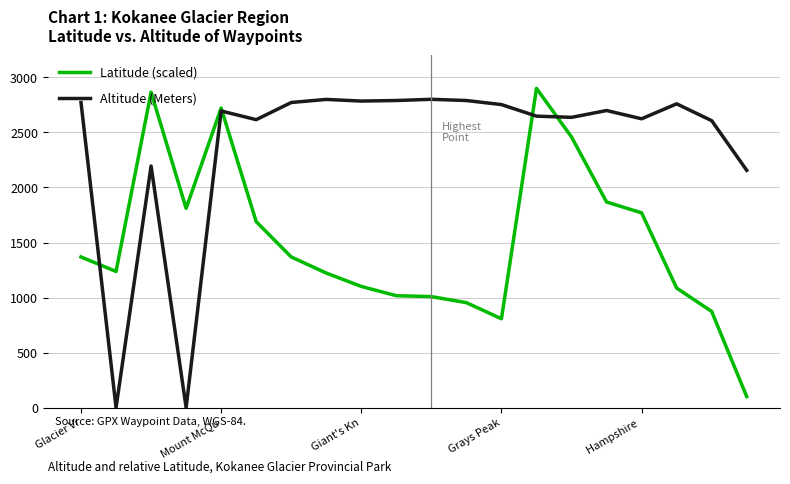

List the series in order of their overall mean, lowest first.

Latitude (scaled), Altitude (Meters)